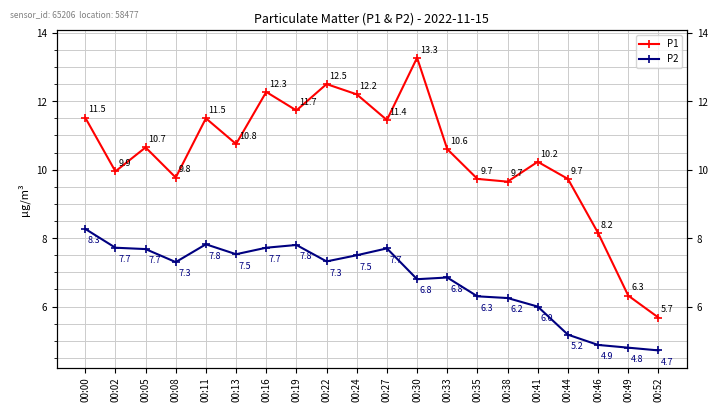

Rank the series at 00:46 from lowest to highest value.

P2, P1